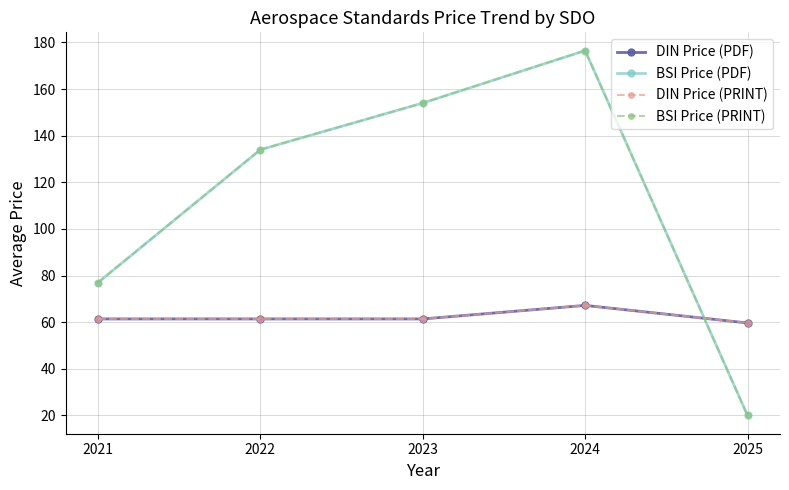

List the series in order of their peak value, lowest first.

DIN Price (PDF), DIN Price (PRINT), BSI Price (PDF), BSI Price (PRINT)